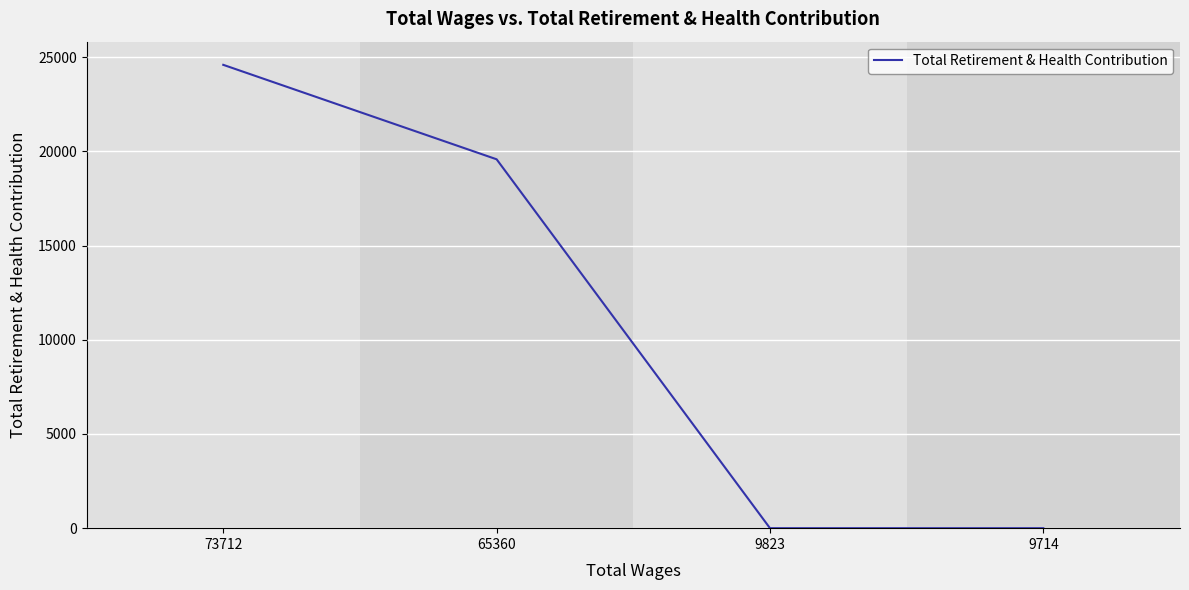

Which label corresponds to the largest value in the chart?

73712